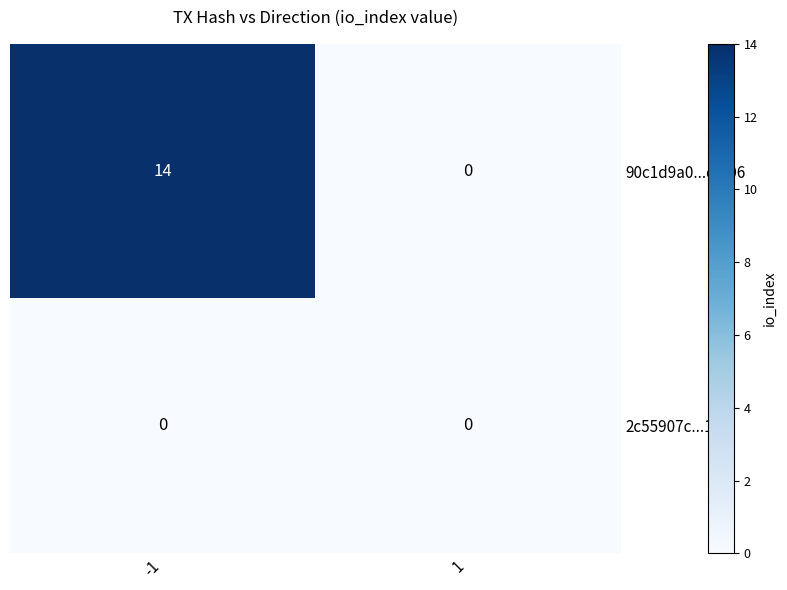

Reading right to left, list all the values displayed in this chart.

90c1d9a0...dcf06: 0	14
2c55907c...106f: 0	0